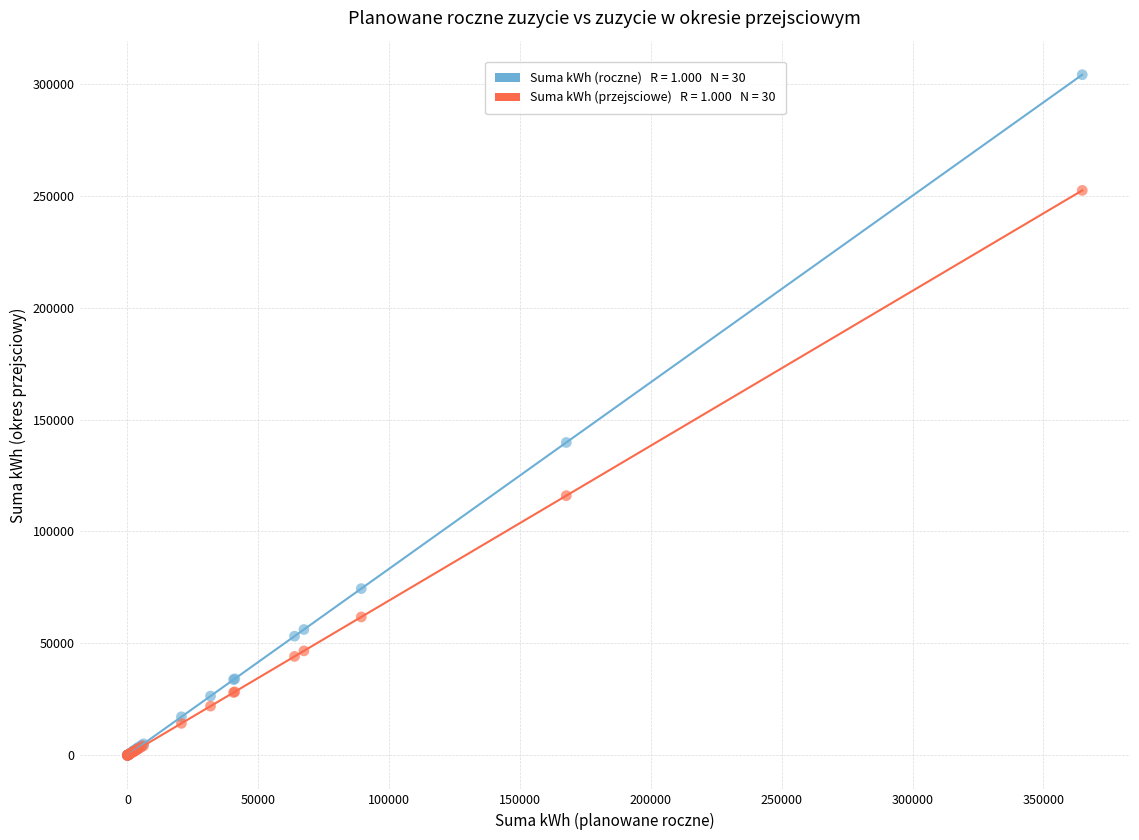

Across all series, what Y value is closest to 152025?

139763.0